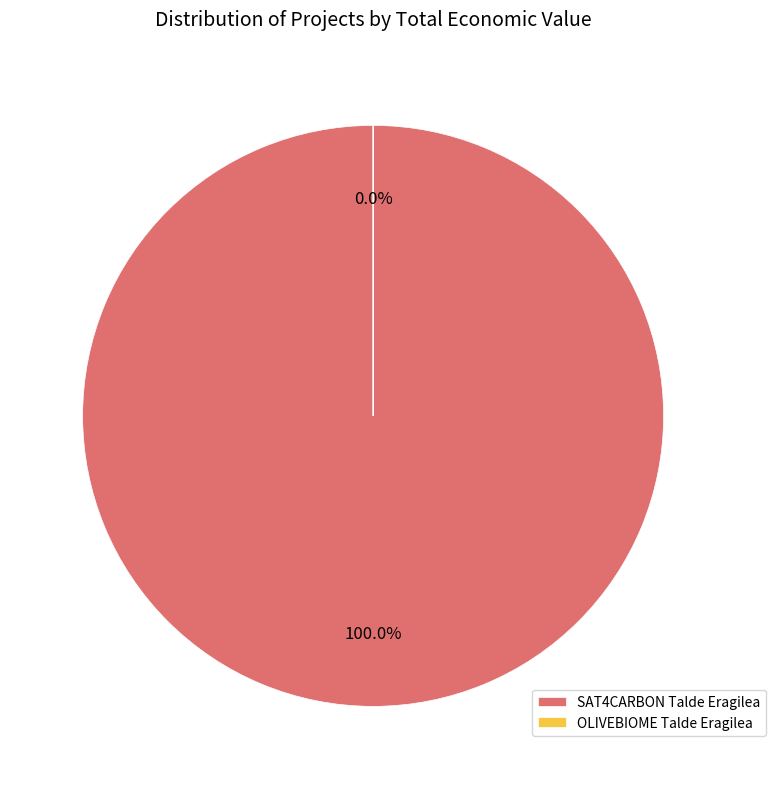

To the nearest percent, what is the average slice percentage?

50%